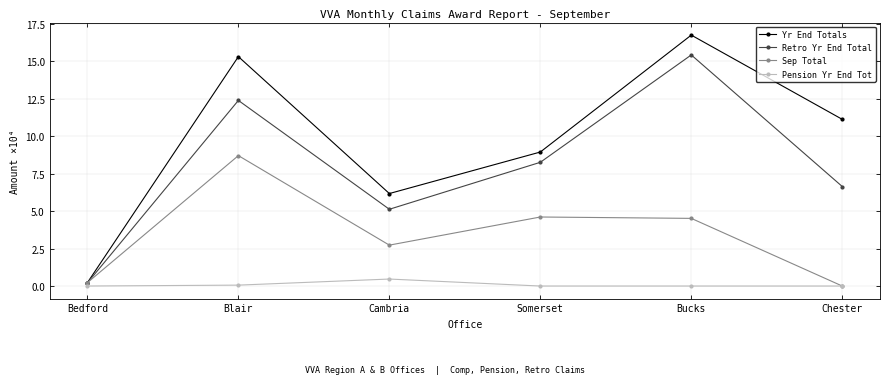

At which label does Sep Total first exceed 4?

Blair